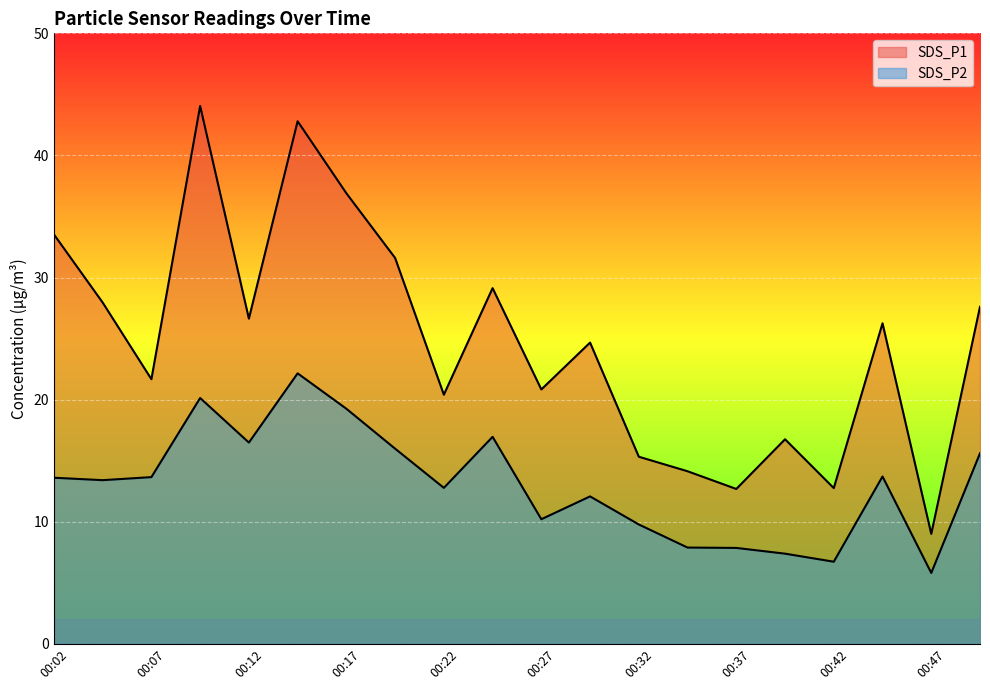

How many lines are shown in the chart?

2